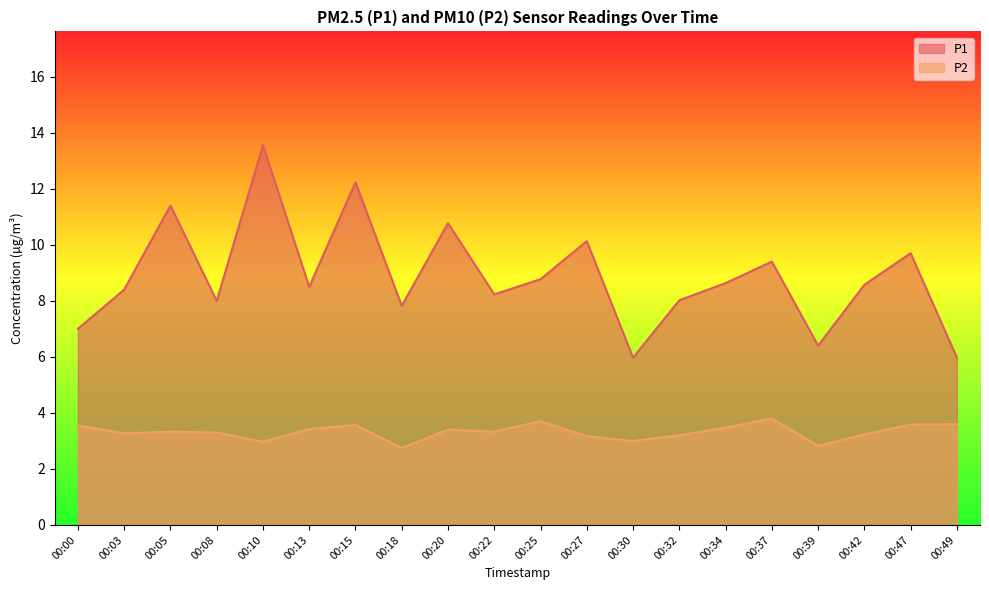

Which series has the largest range (max minus min)?

P1